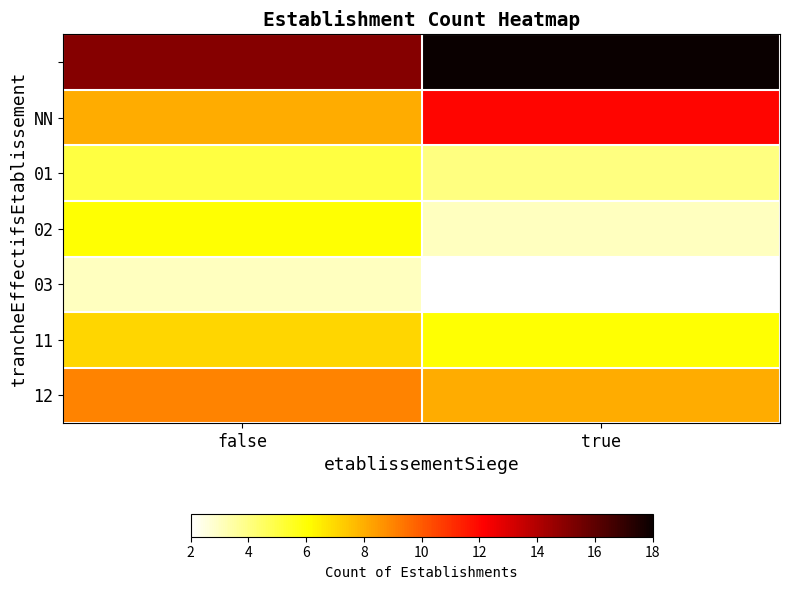

How many distinct data groups are displayed?

7